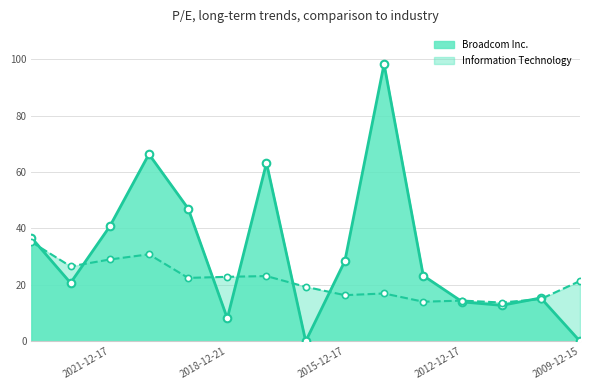

At how many categories does at least one series exceed 90?

1